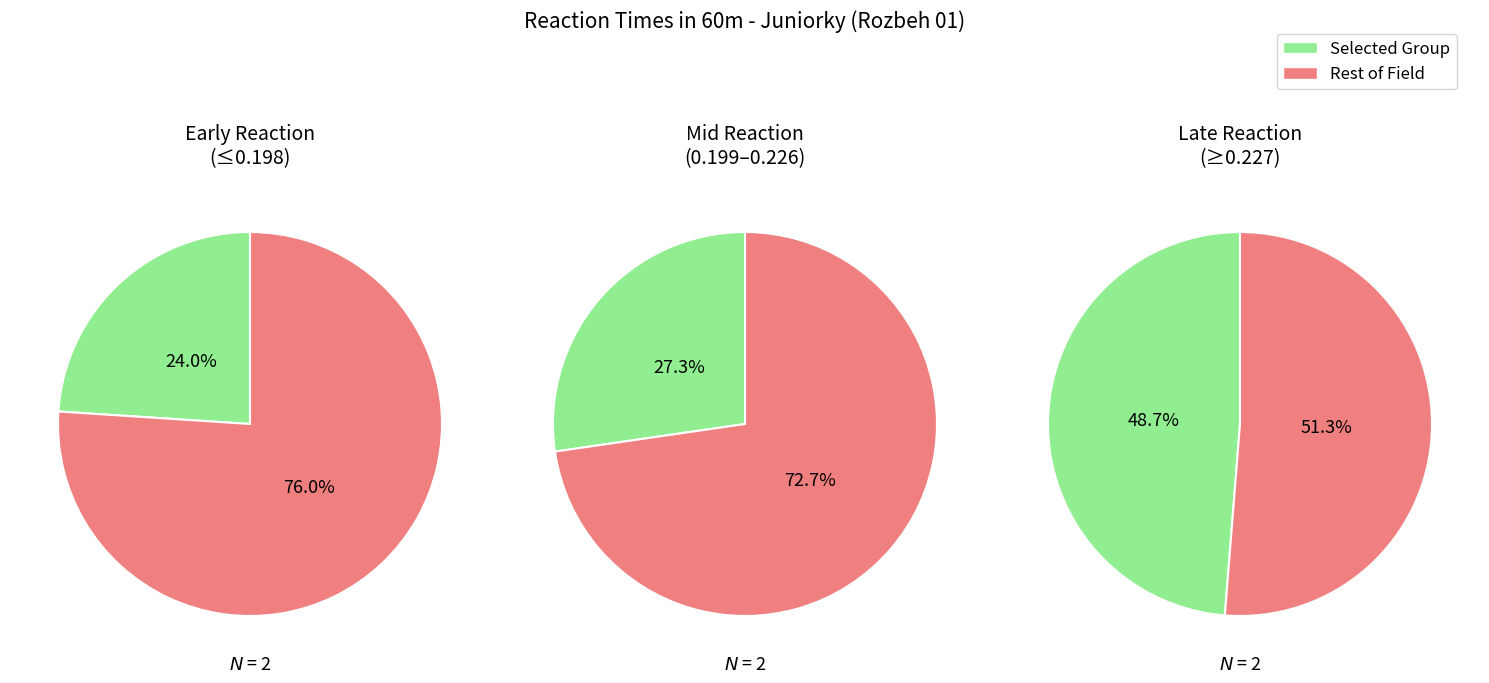

How many slices are in this pie chart?

6